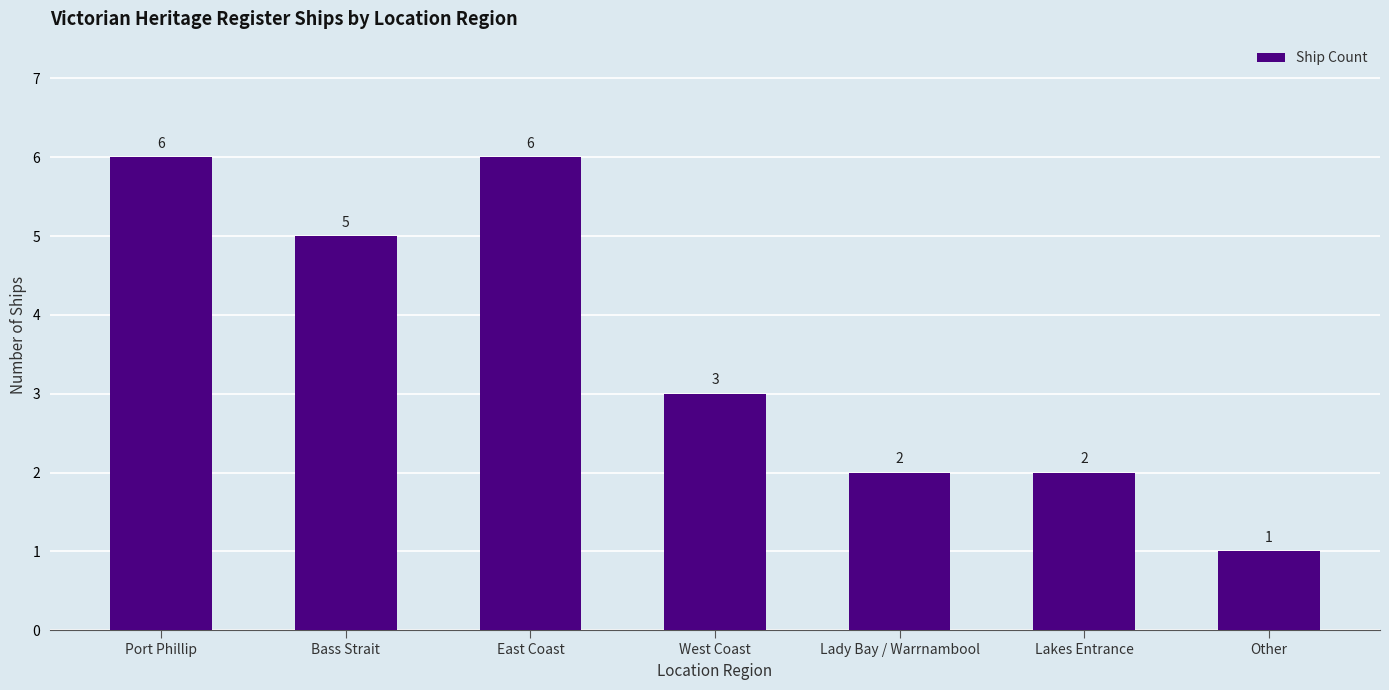

Reading left to right, extract all data points from this chart.

Port Phillip=6	Bass Strait=5	East Coast=6	West Coast=3	Lady Bay / Warrnambool=2	Lakes Entrance=2	Other=1